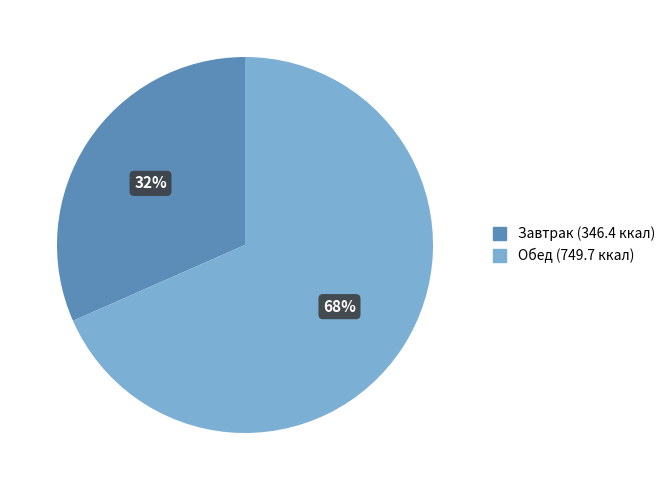

Is there a majority slice in this chart?

Yes